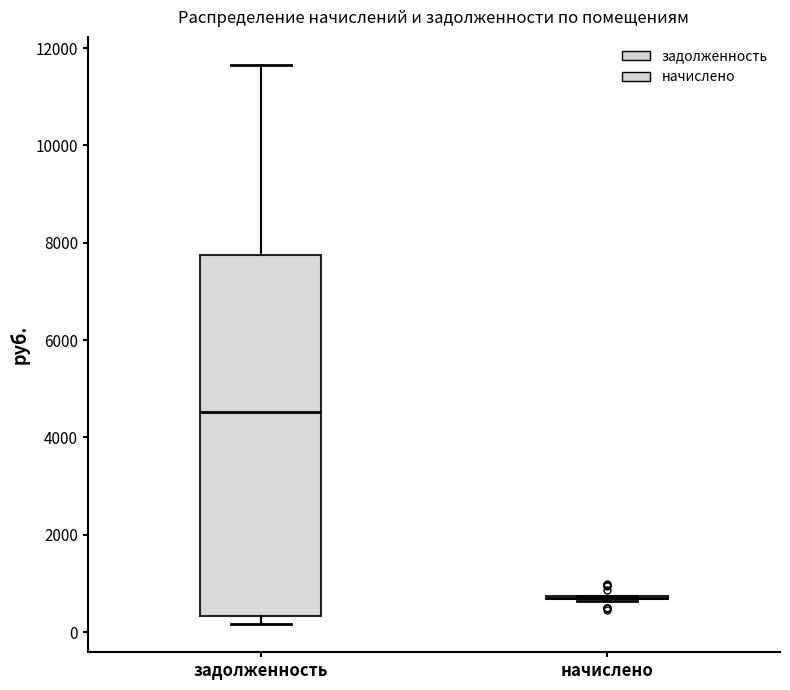

Where does the upper whisker of the box for задолженность end on the y-axis? The values are not printed on the chart, so give them approximately, as read against the axis.

11600